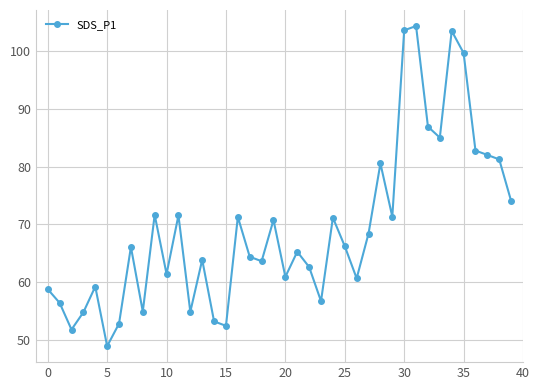

What is the average value?

69.2